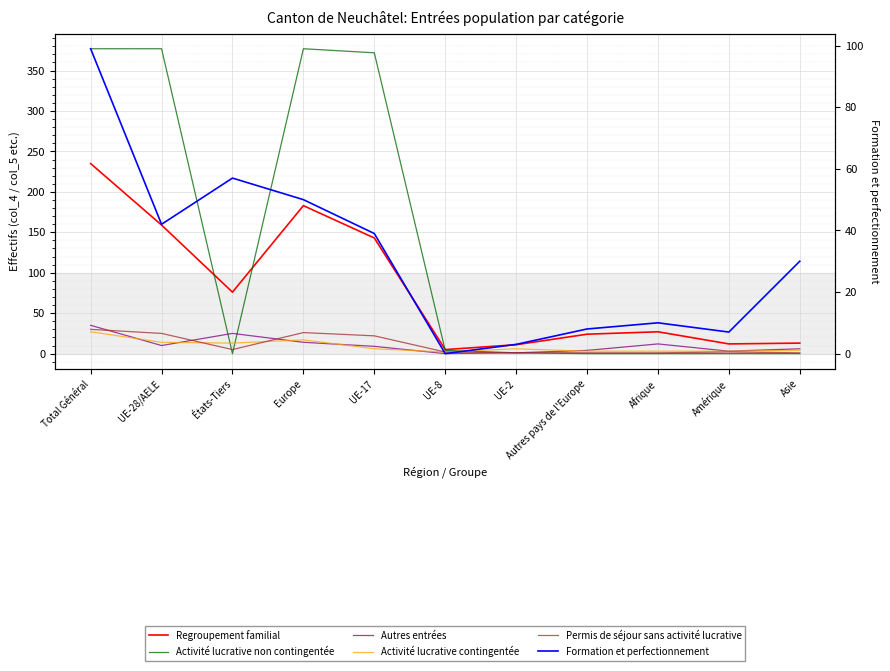

Where is Autres entrées nearest to the value 17?

Europe